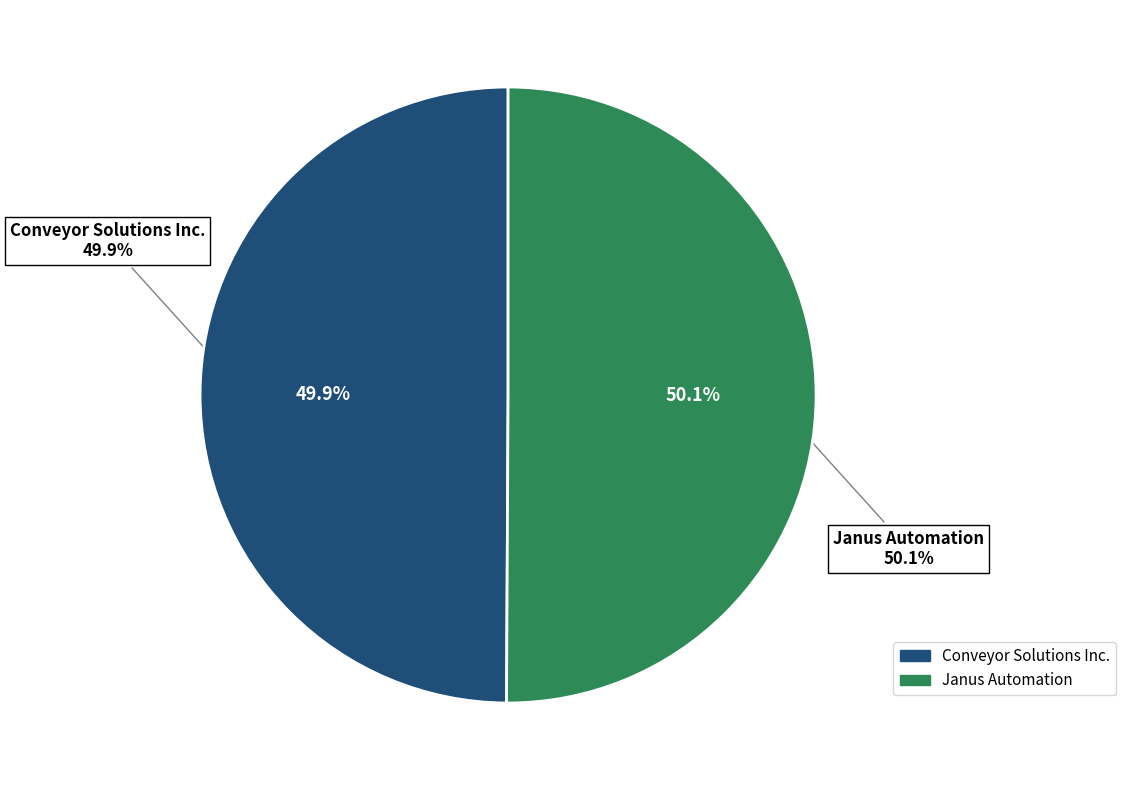

Is it true that Conveyor Solutions Inc. is 60% of the pie?

False